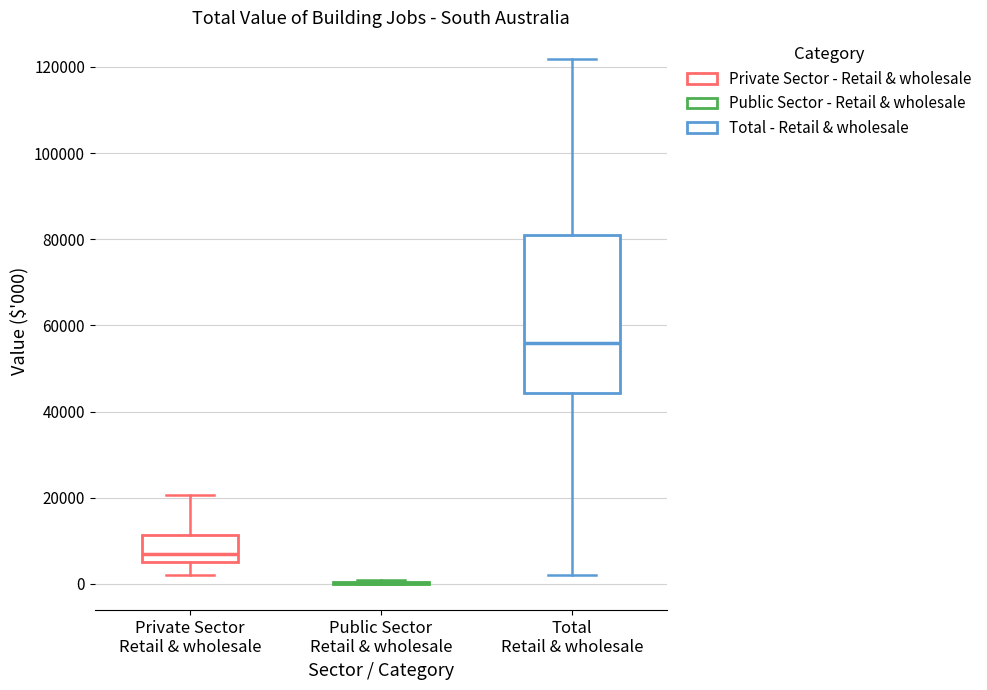

Reading left to right, read every box against the y-axis: the position of its median line, the range the box covers, and the ends of its whiskers. The values are not printed on the chart, so give them approximately, as read against the axis.

Private Sector Retail & wholesale: median 8000, box 6000 to 12000, whiskers 2000 to 20000
Public Sector Retail & wholesale: box collapsed to a line at 0, whiskers 0 to 0
Total Retail & wholesale: median 56000, box 44000 to 80000, whiskers 2000 to 122000